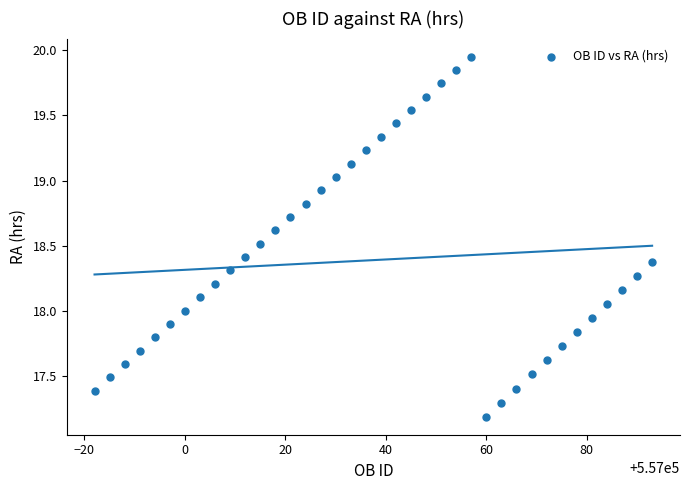

What is the range of Y values (max minus min)?

2.8